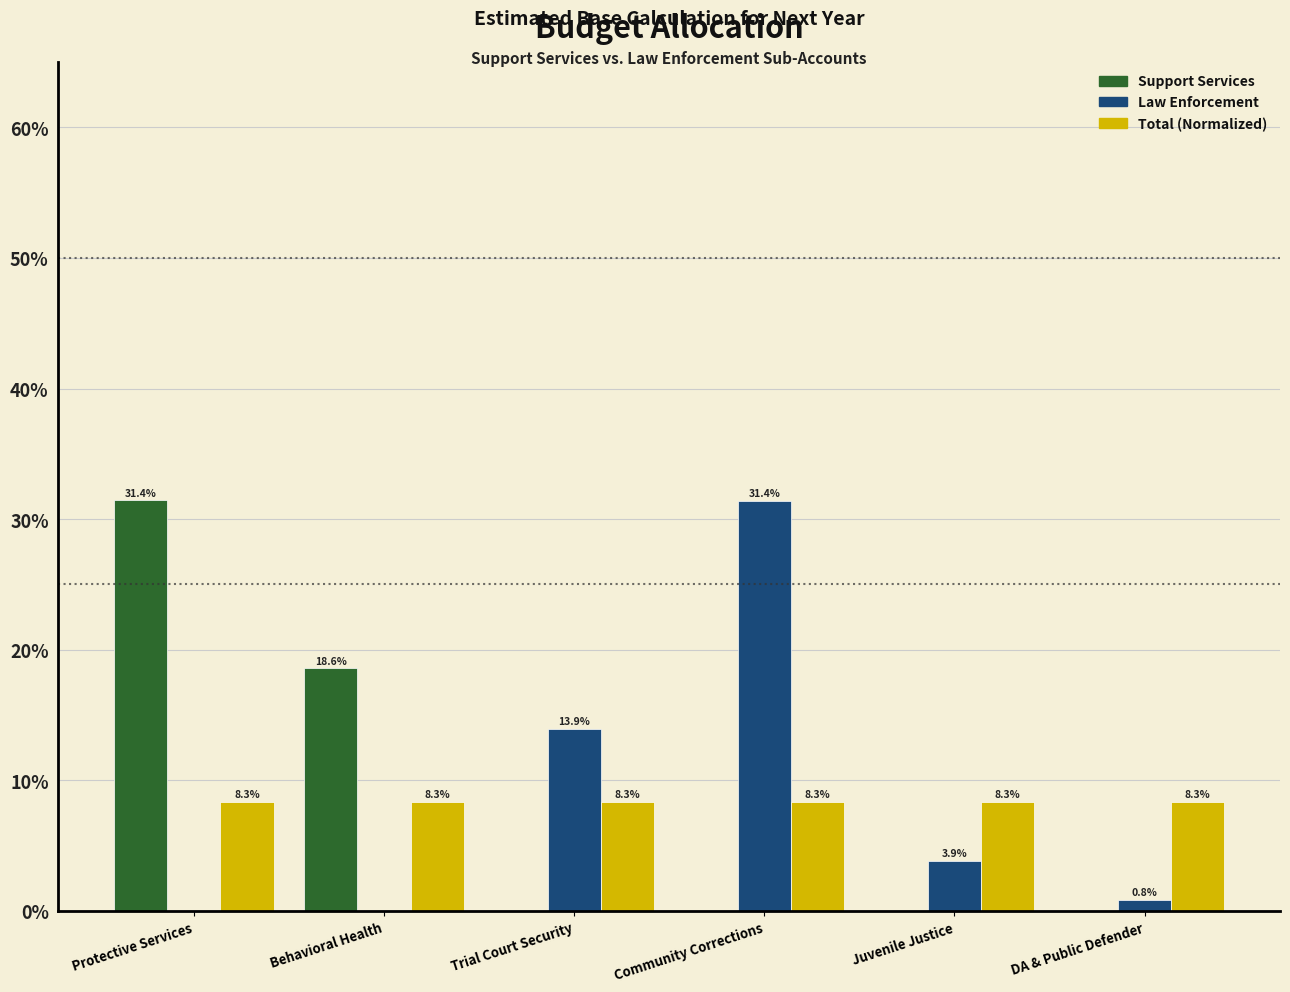

Reading left to right, list all the values displayed in this chart.

Support Services: Protective Services=31.4	Behavioral Health=18.6	Trial Court Security=0.0	Community Corrections=0.0	Juvenile Justice=0.0	DA & Public Defender=0.0
Law Enforcement: Protective Services=0.0	Behavioral Health=0.0	Trial Court Security=13.9	Community Corrections=31.4	Juvenile Justice=3.9	DA & Public Defender=0.8
Total (Normalized): Protective Services=8.3	Behavioral Health=8.3	Trial Court Security=8.3	Community Corrections=8.3	Juvenile Justice=8.3	DA & Public Defender=8.3